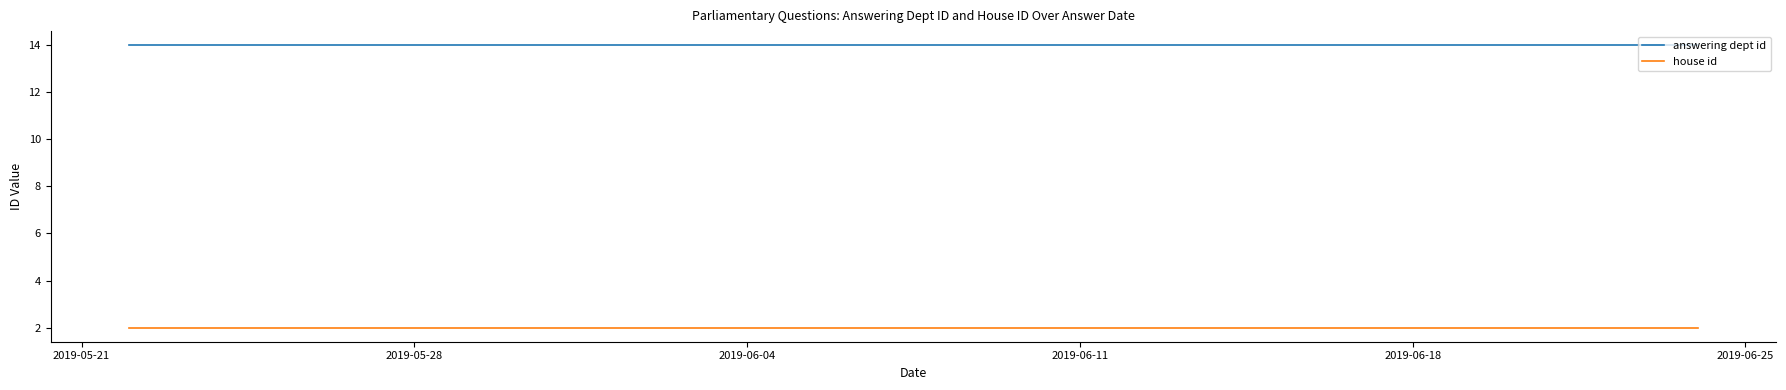

The house id series shows 1 at 2019-05-21. True or false?

False